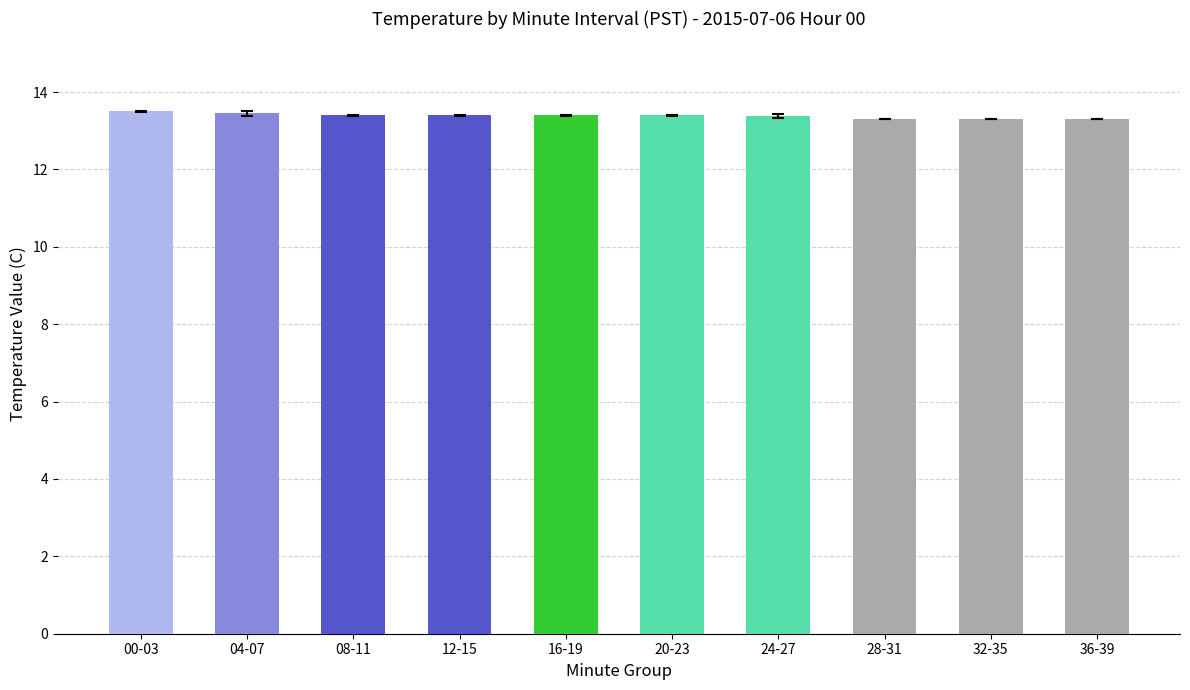

True or false: the data shows 13.3 at 36-39.

True